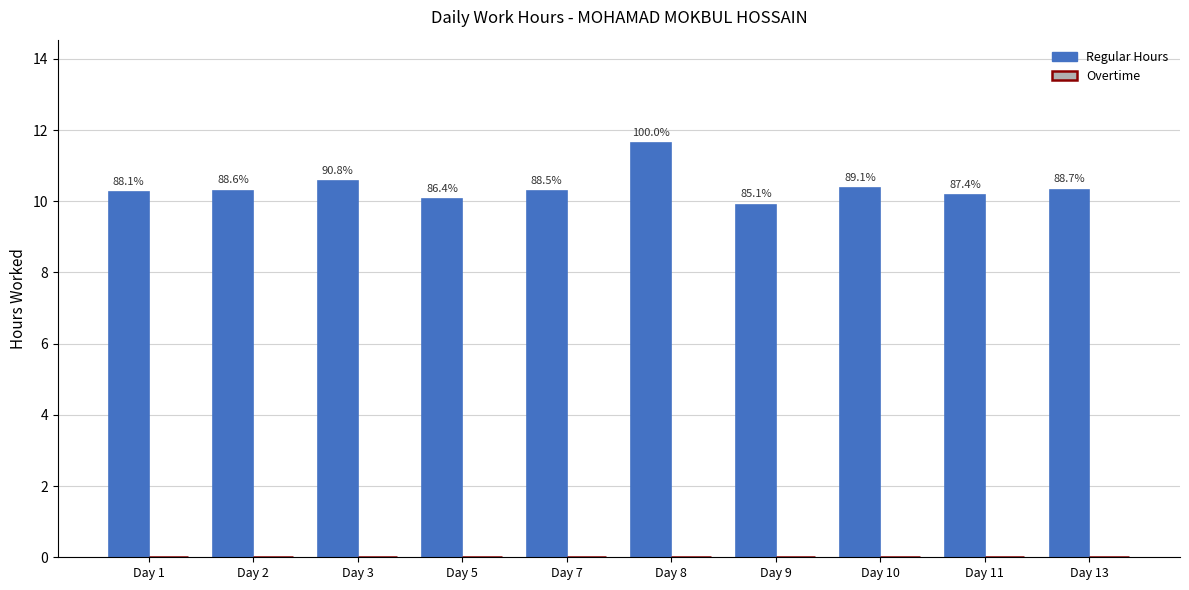

How many bars are there in total?

10